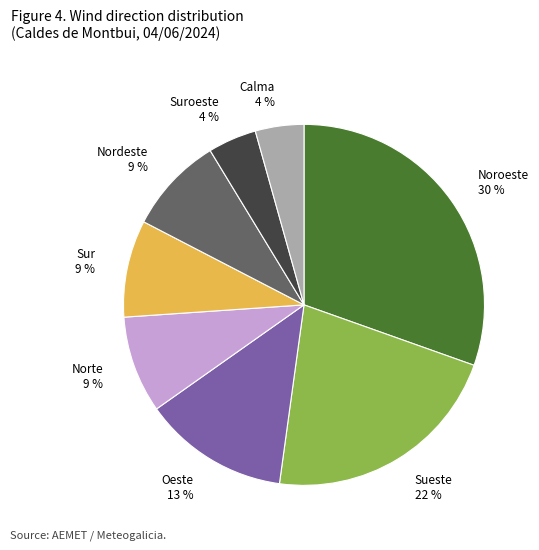

What percentage is the Oeste slice, to the nearest percent?

13%